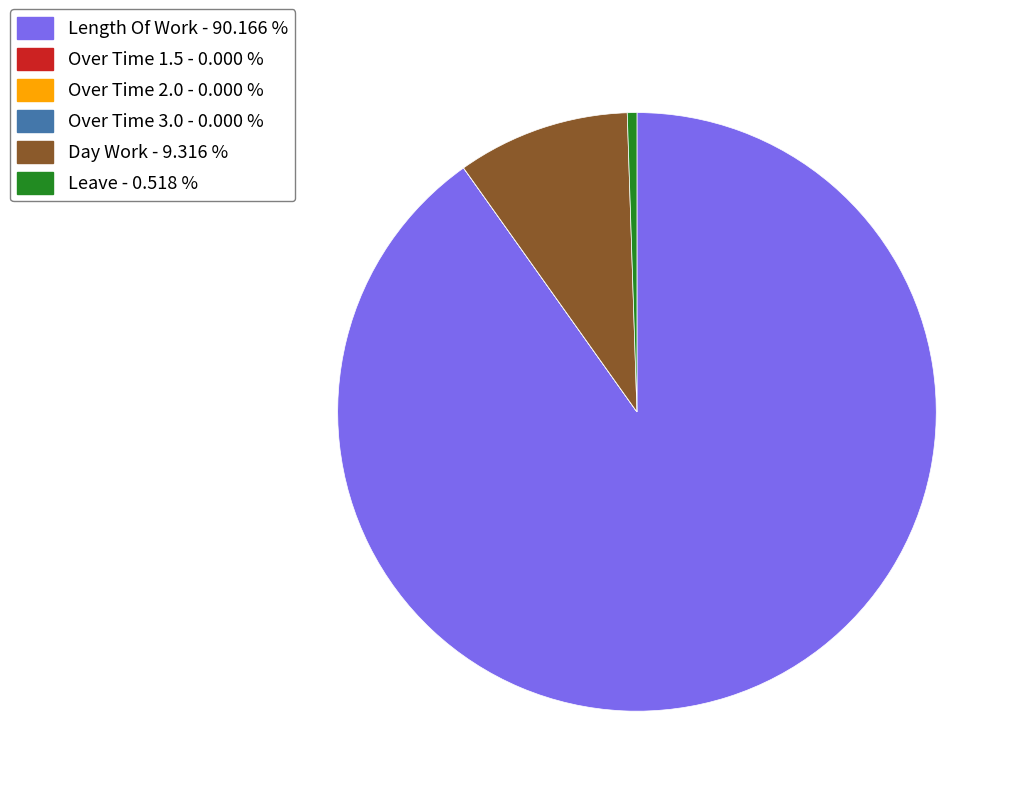

Does Length Of Work - 90.166 % account for over 50% of the chart?

Yes